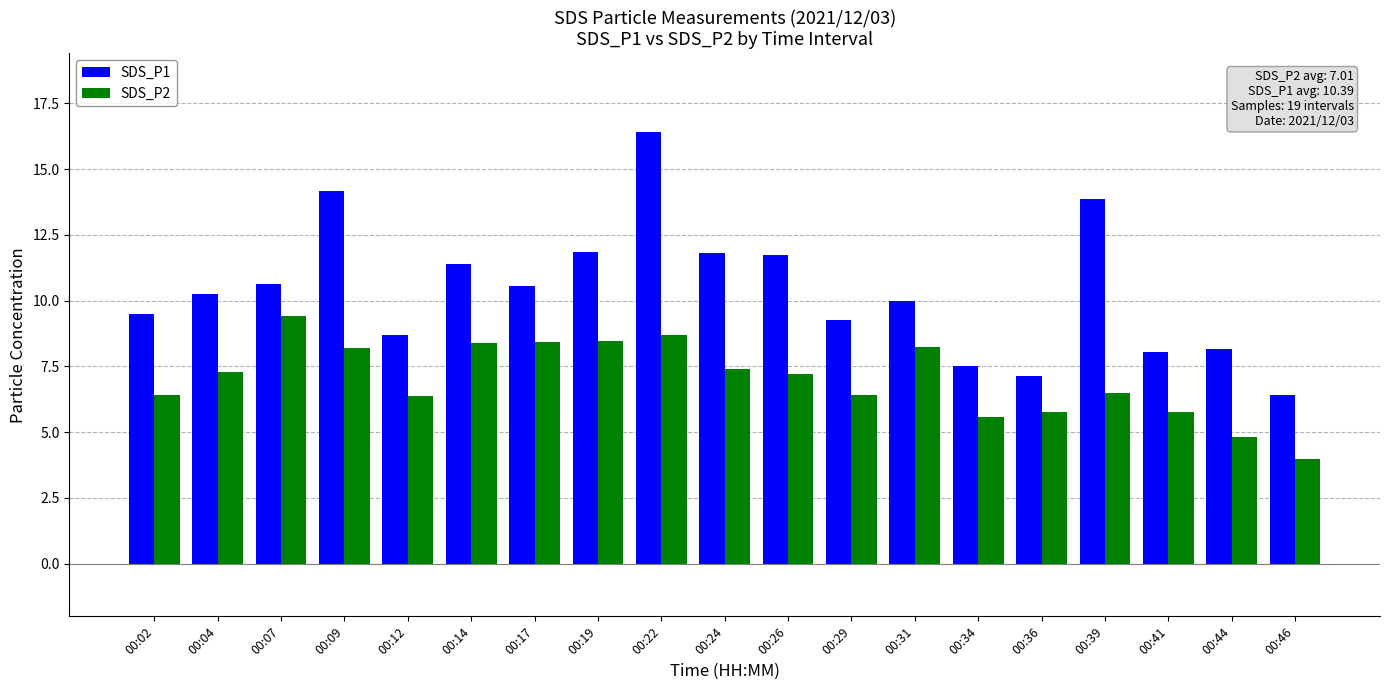

Does the chart contain any negative values?

No